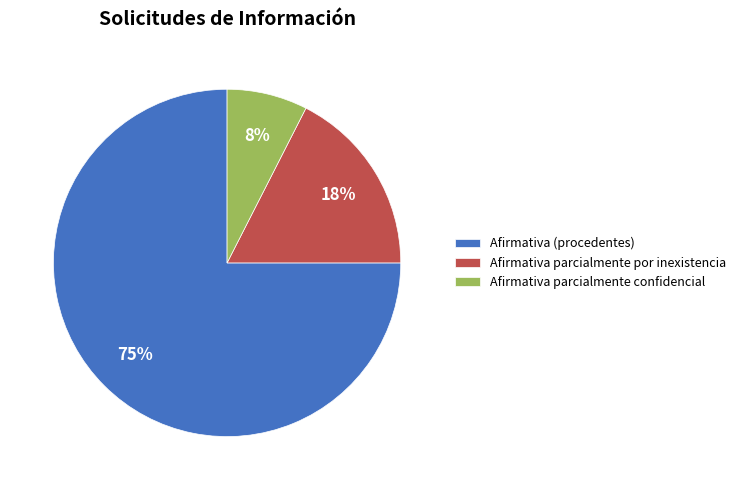

To the nearest percent, what percentage of the pie is Afirmativa parcialmente confidencial?

8%